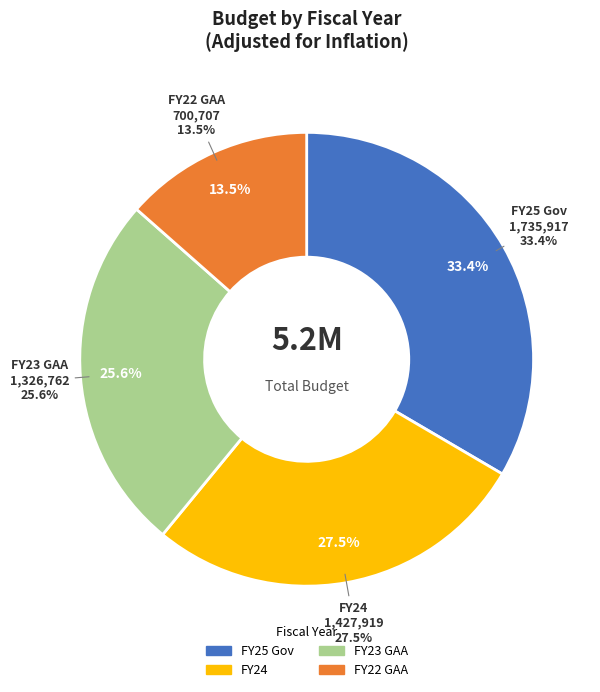

Rank the categories by value from lowest to highest.

FY22 GAA, FY23 GAA, FY24, FY25 Gov